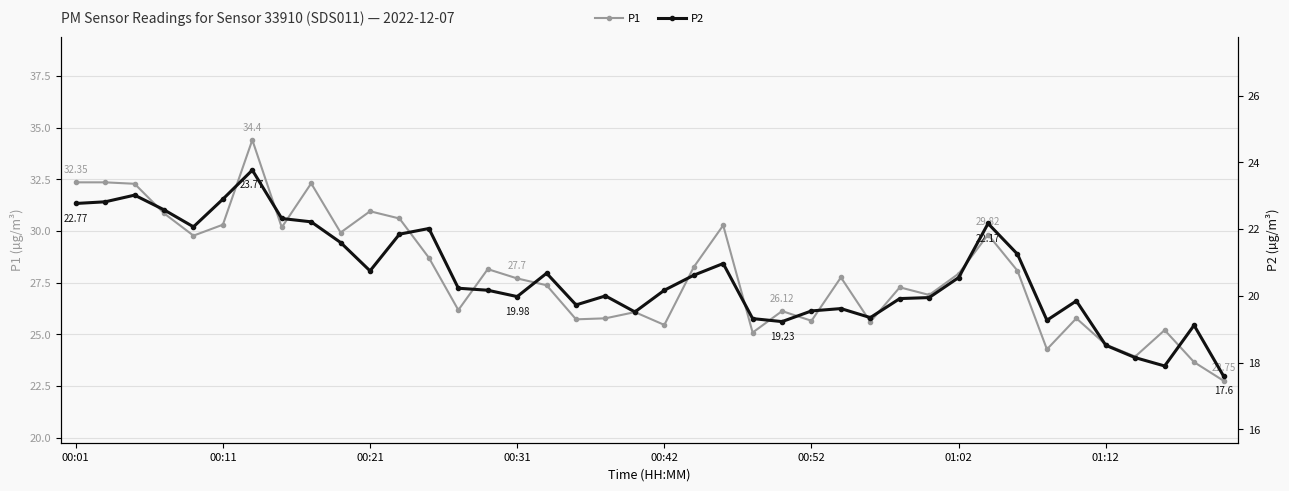

True or false: P1 and P2 intersect in this chart.

False